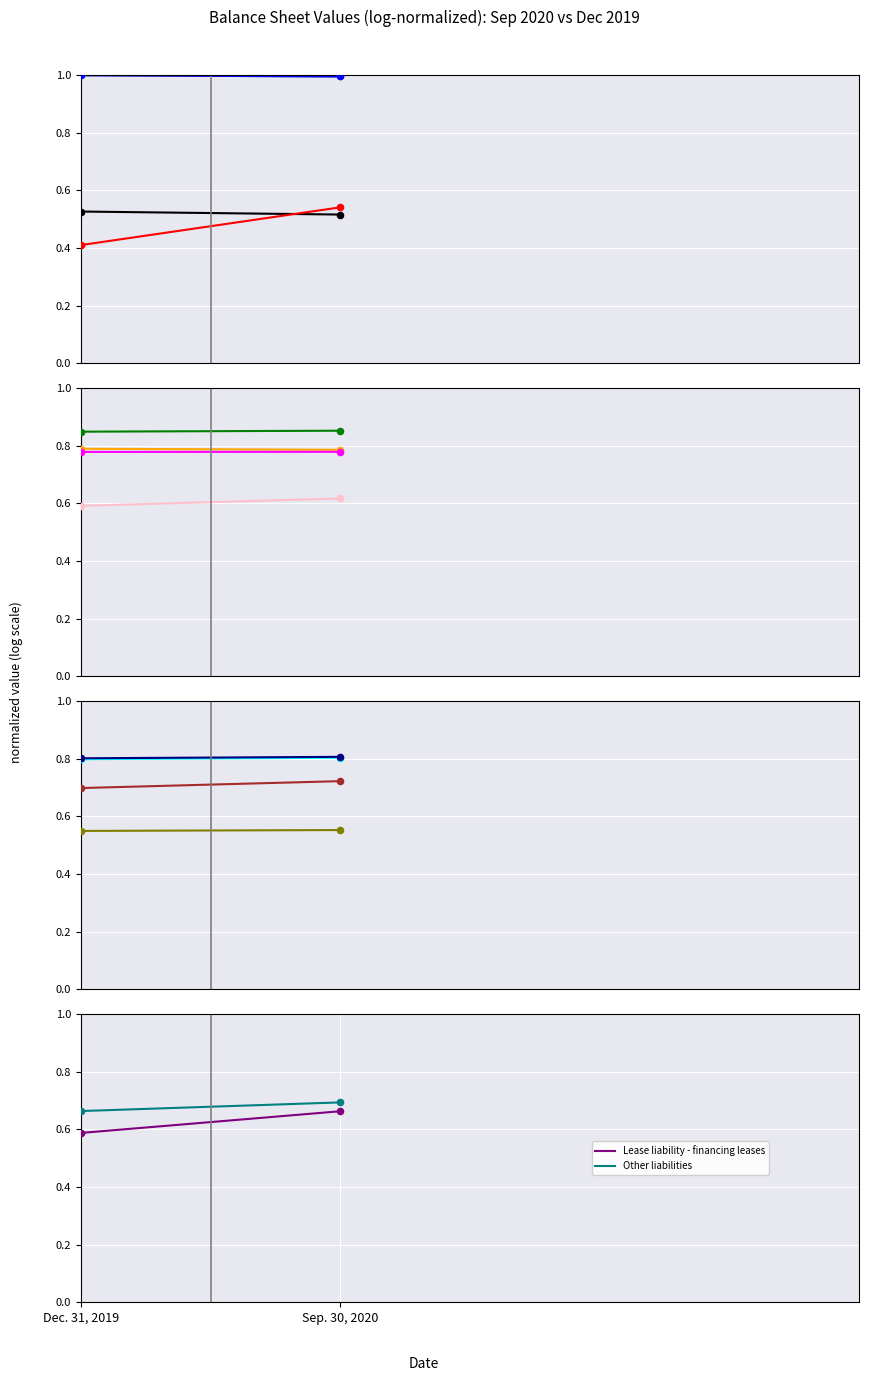

Is the value of Other liabilities at Sep. 30, 2020 greater than the value of Lease liability - financing leases at Sep. 30, 2020?

Yes